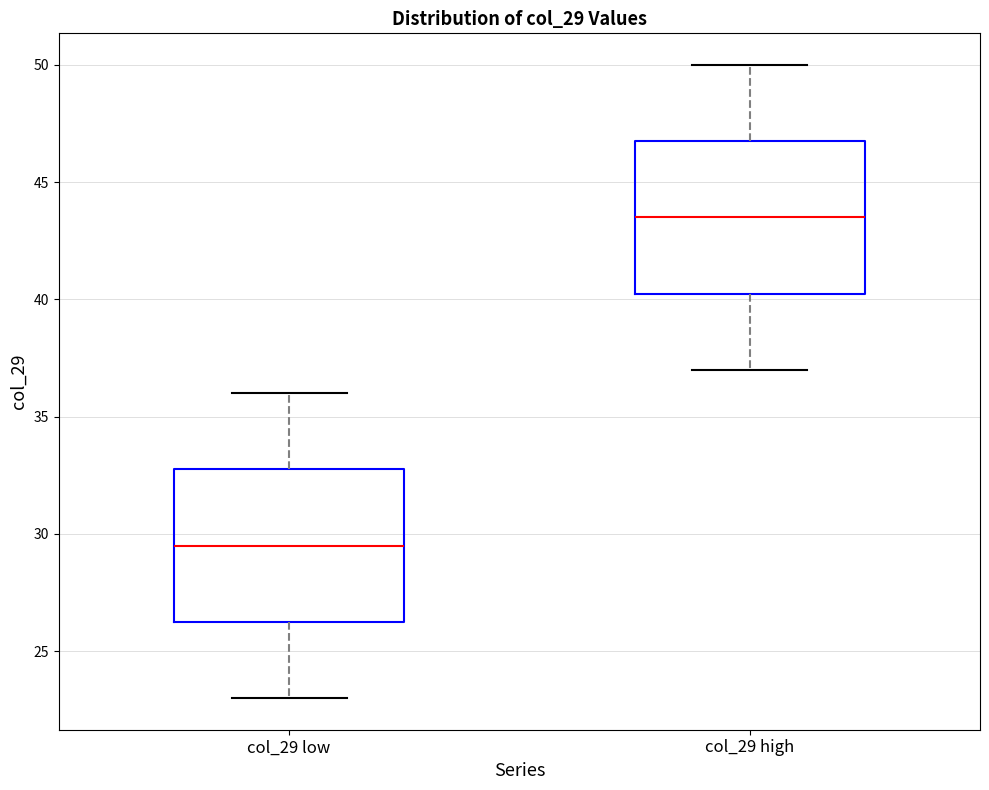

Reading left to right, read every box against the y-axis: the position of its median line, the range the box covers, and the ends of its whiskers. The values are not printed on the chart, so give them approximately, as read against the axis.

col_29 low: median 29.5, box 26.5 to 33.0, whiskers 23.0 to 36.0
col_29 high: median 43.5, box 40.5 to 47.0, whiskers 37.0 to 50.0